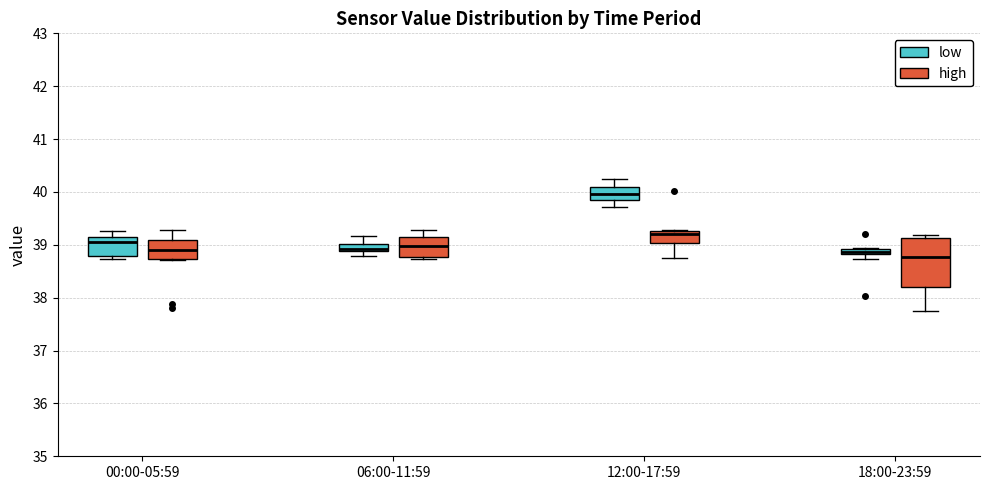

Which box's median line is the highest?

12:00-17:59 (low)